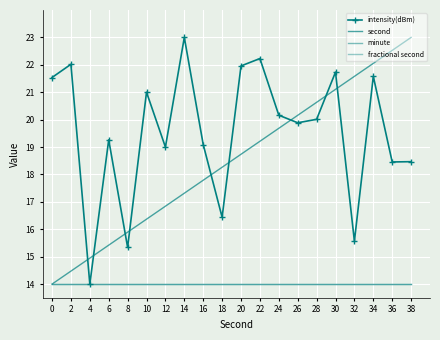

True or false: fractional second has a value of 3.3 at 4.

False